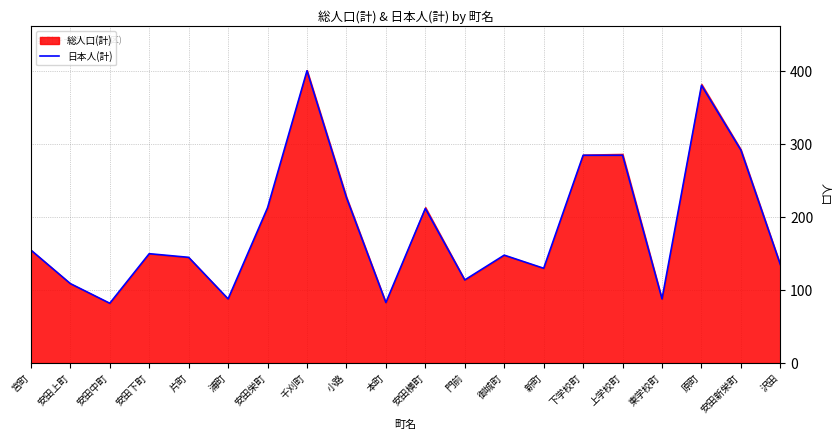

Rank the categories by value from lowest to highest.

安田中町, 本町, 浦町, 東学校町, 安田上町, 門前, 新町, 沢田, 片町, 御城町, 安田下町, 宮町, 安田横町, 安田栄町, 小路, 下学校町, 上学校町, 安田新栄町, 原町, 千刈町